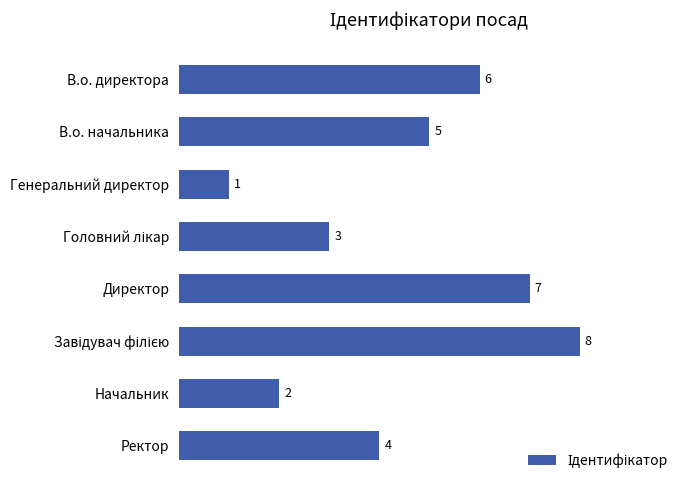

What is the difference between the second highest and minimum values?

6